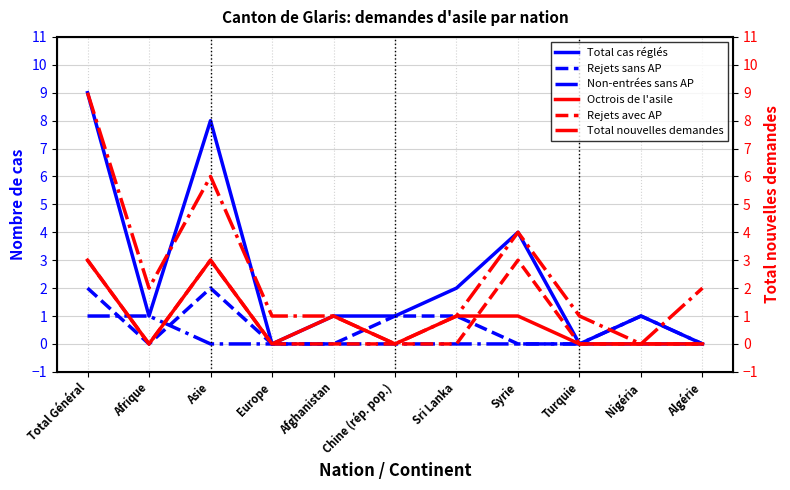

Reading left to right, transcribe all the data shown in this chart.

Total cas réglés: 9	1	8	0	1	1	2	4	0	1	0
Rejets sans AP: 2	0	2	0	0	1	1	0	0	0	0
Non-entrées sans AP: 1	1	0	0	0	0	0	0	0	1	0
Octrois de l'asile: 3	0	3	0	1	0	1	1	0	0	0
Rejets avec AP: 3	0	3	0	0	0	0	3	0	0	0
Total nouvelles demandes: 9	2	6	1	1	0	1	4	1	0	2